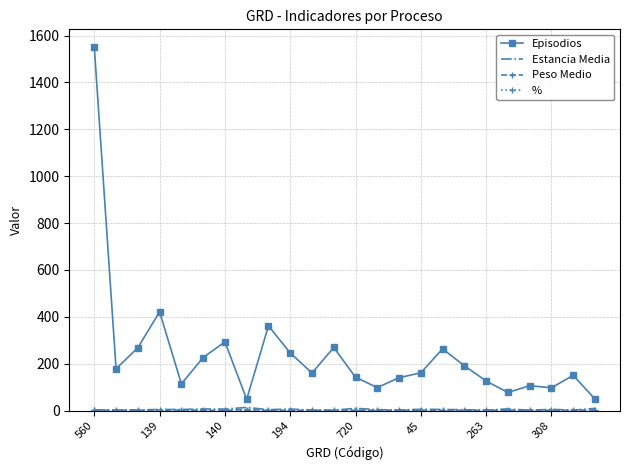

Which series has the largest total across all categories?

Episodios